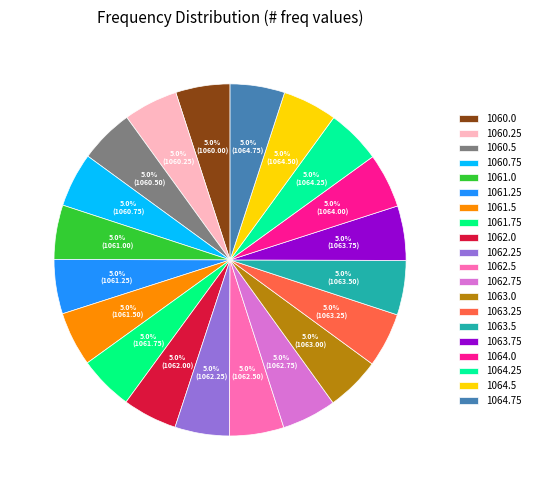

To the nearest percent, what percentage of the pie is 1062.0?

5%